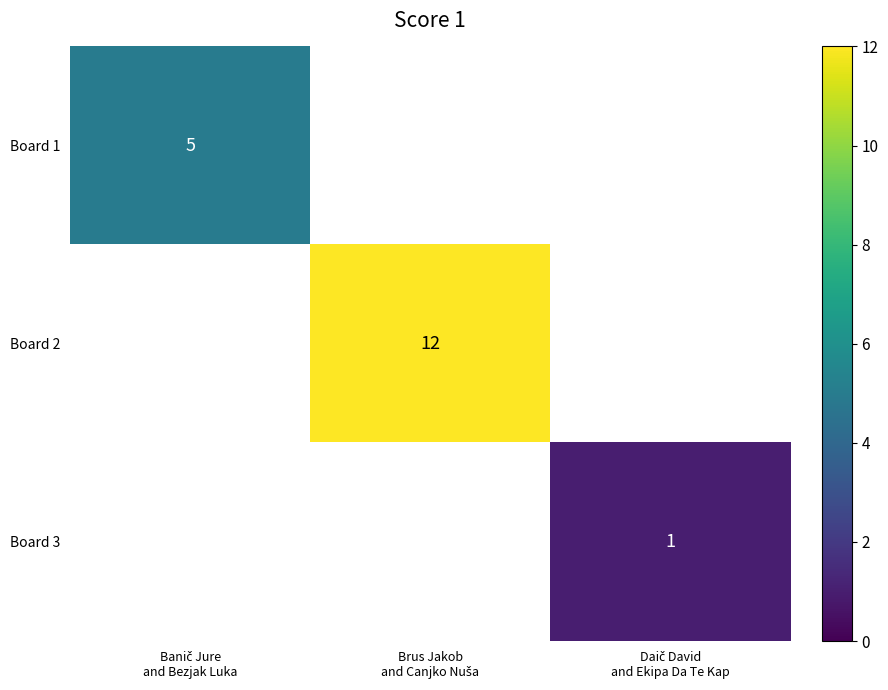

Is the value of Board 2 at Banič Jure and Bezjak Luka greater than the value of Board 1 at Brus Jakob and Canjko Nuša?

No